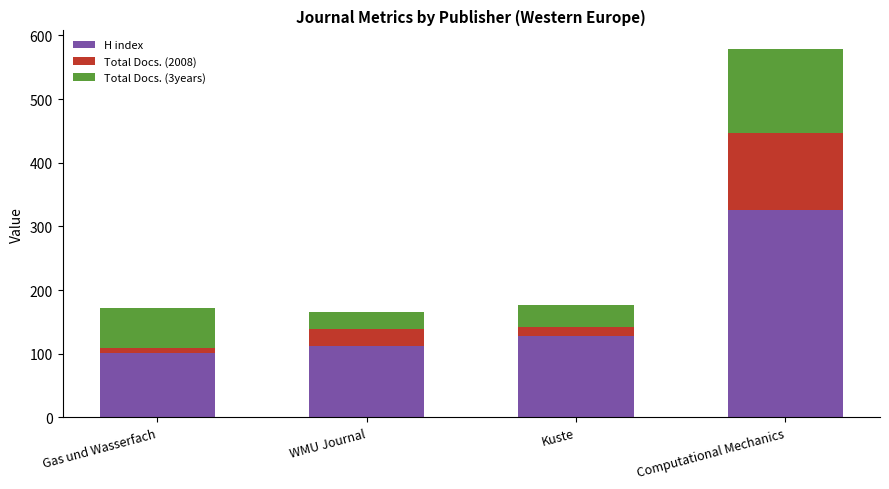

How many bars are there in total?

4